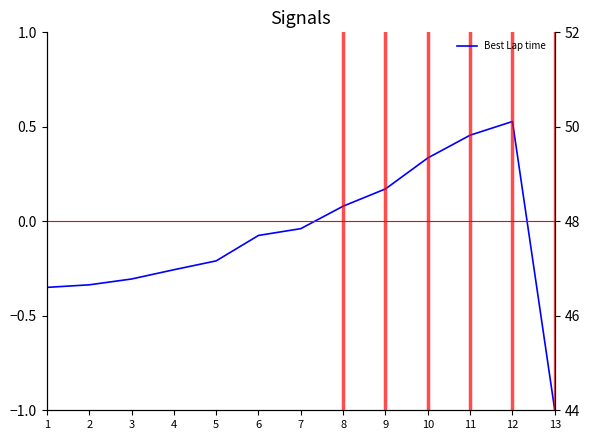

True or false: the data shows -0.1 at 6.

False